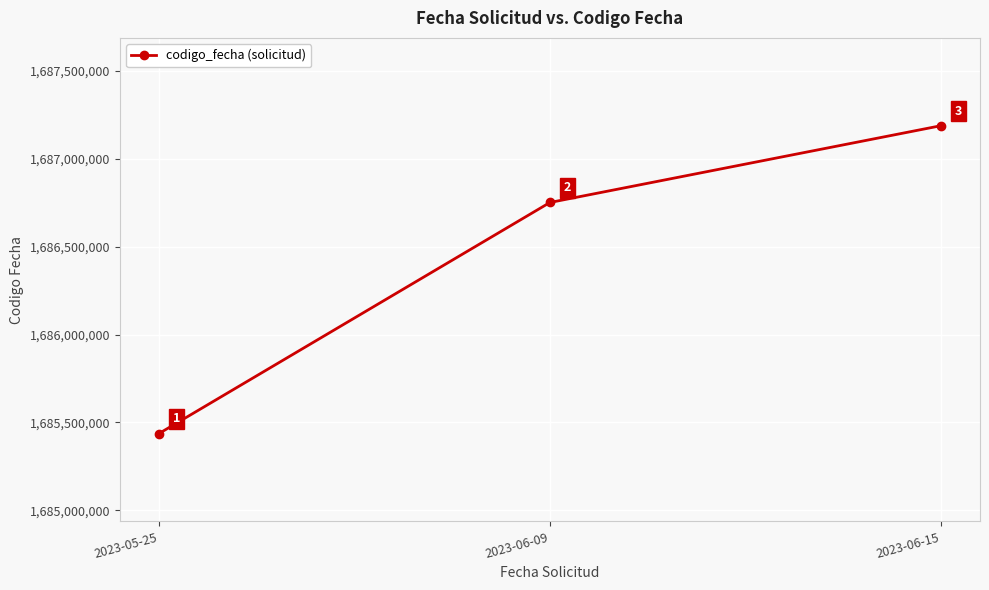

How many lines are shown in the chart?

1